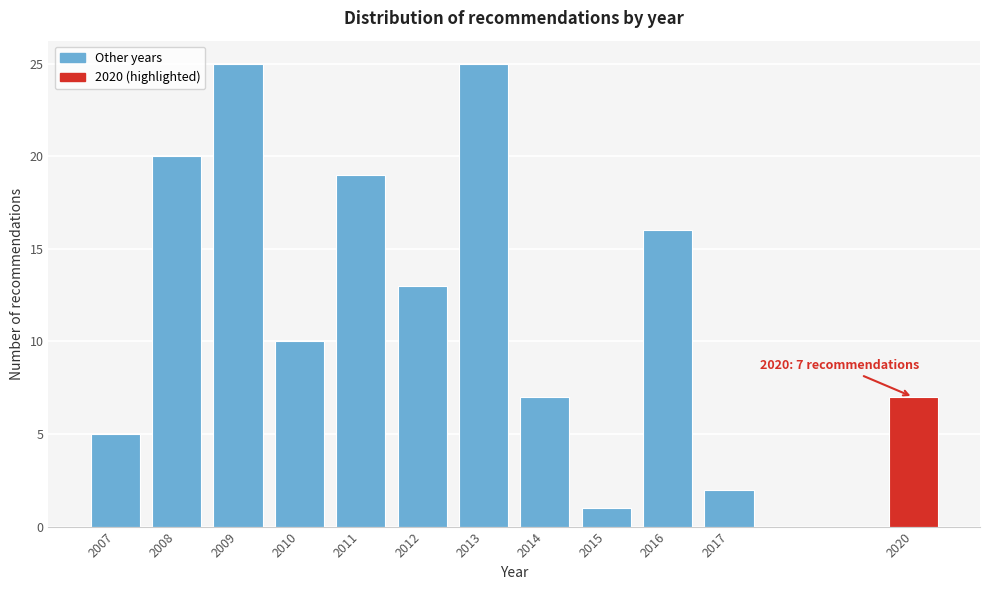

Reading left to right, transcribe all the data shown in this chart.

2007=5	2008=20	2009=25	2010=10	2011=19	2012=13	2013=25	2014=7	2015=1	2016=16	2017=2	2020=7